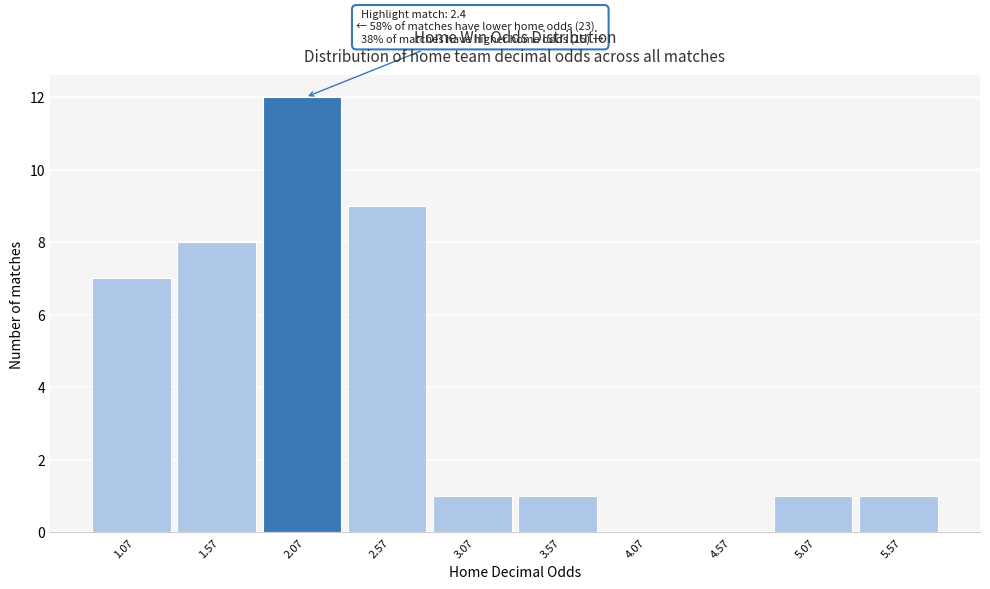

Reading left to right, what are all the values shown in this chart?

1.07=7	1.57=8	2.07=12	2.57=9	3.07=1	3.57=1	4.07=0	4.57=0	5.07=1	5.57=1